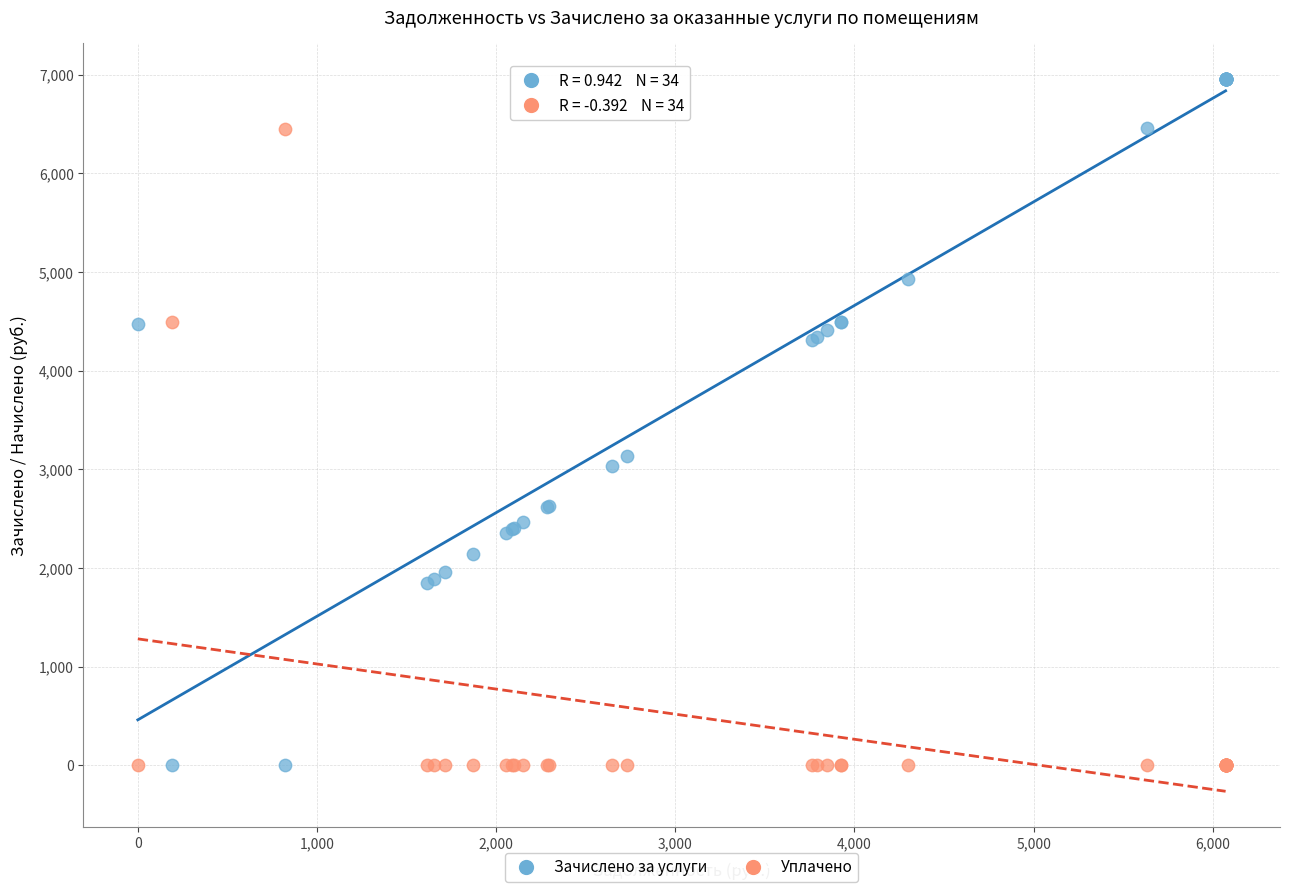

In the Уплачено series, what Y value is closest to 3222?

4494.8